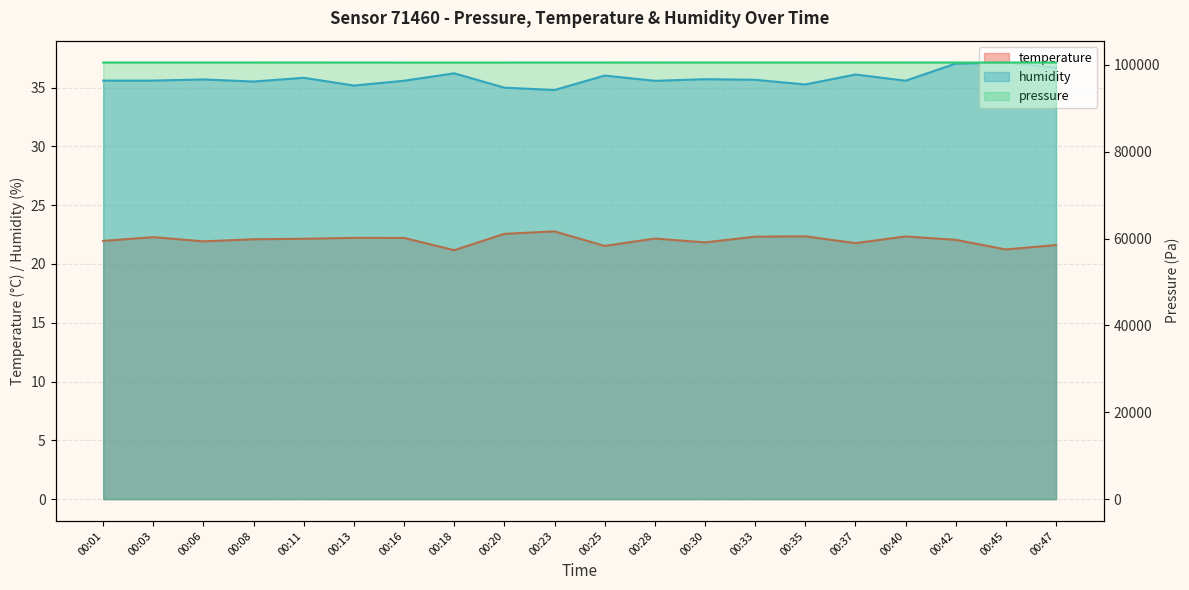

What is the approximate value of pressure at 00:06?

100547.5